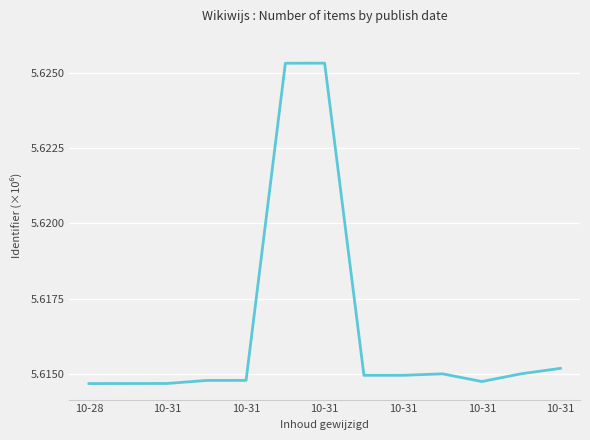

Does the chart have visible grid lines?

Yes